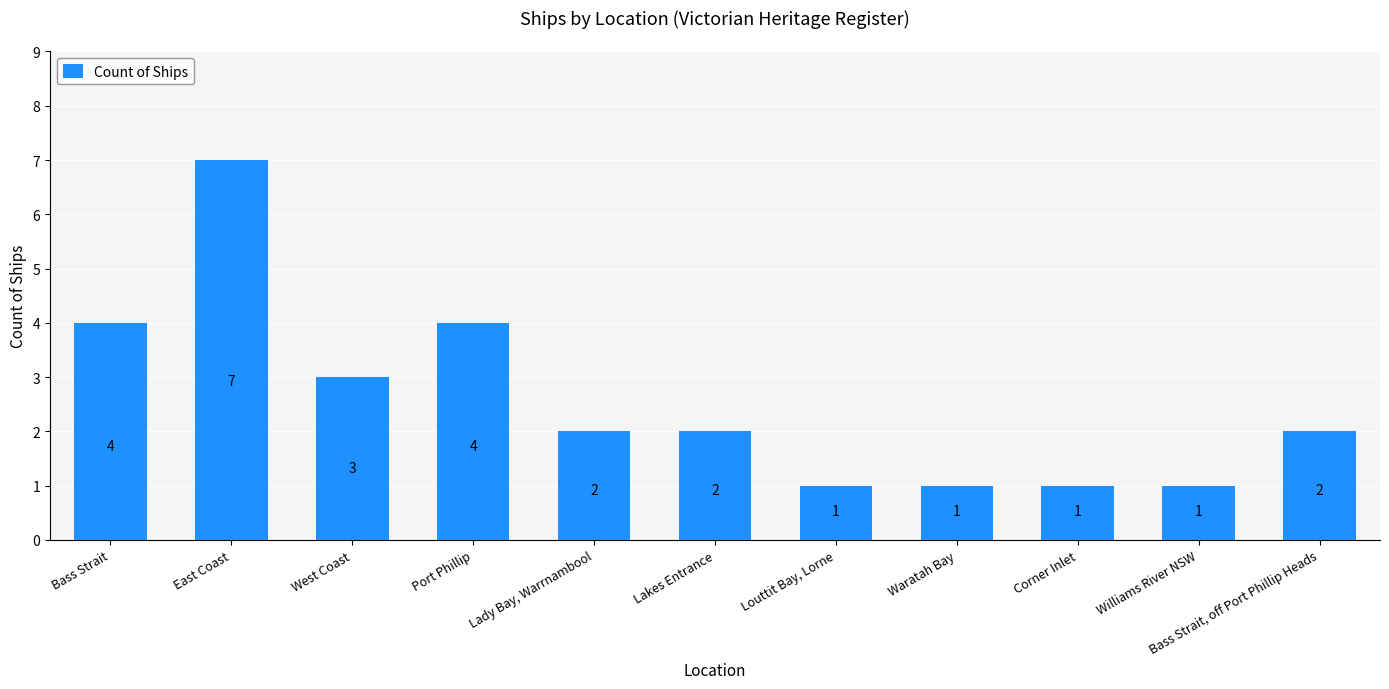

What is the greatest value displayed?

7